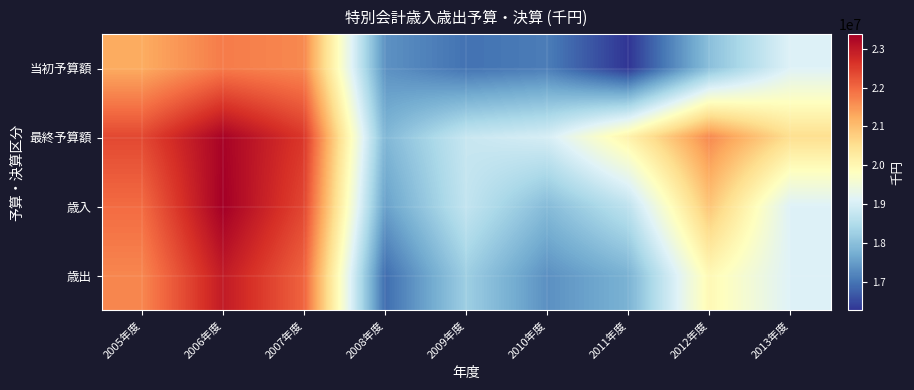

What is the maximum value shown in the chart?

23376555